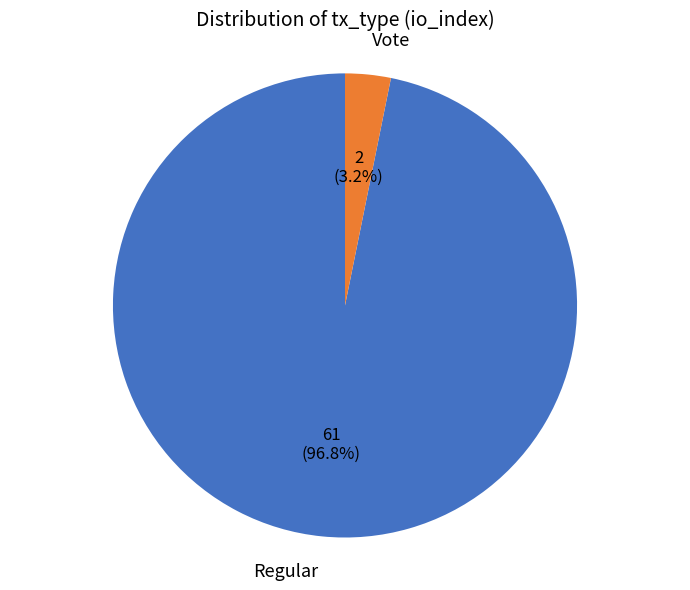

Between Regular and Vote, which is larger?

Regular